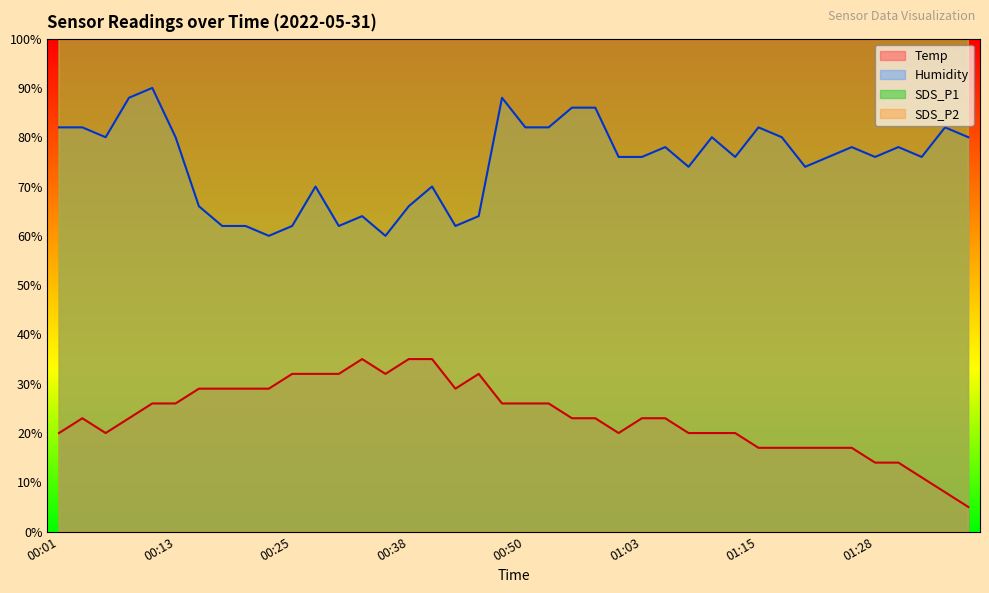

True or false: Humidity and Temp cross at least once.

False